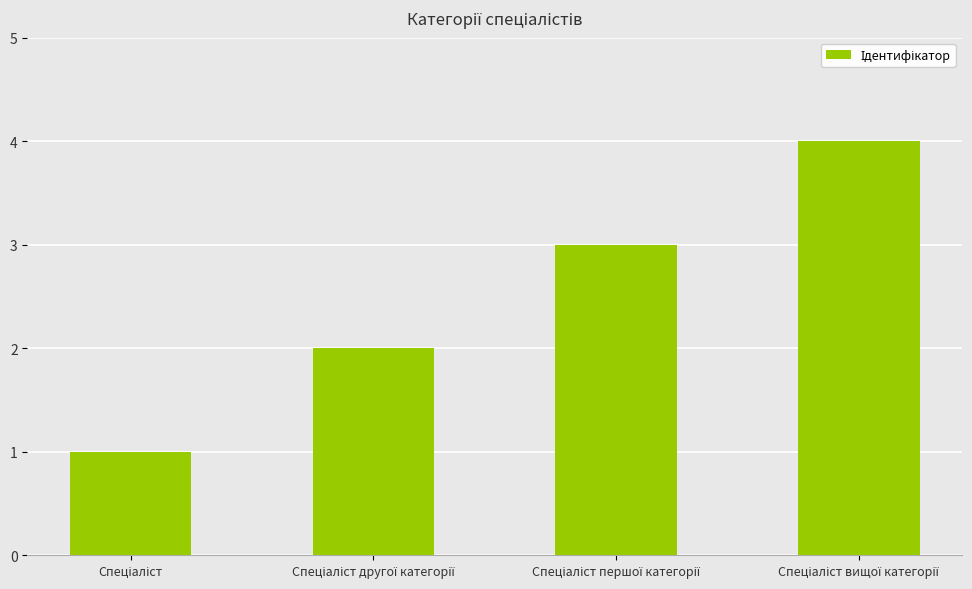

What is the difference between the maximum and minimum values?

3